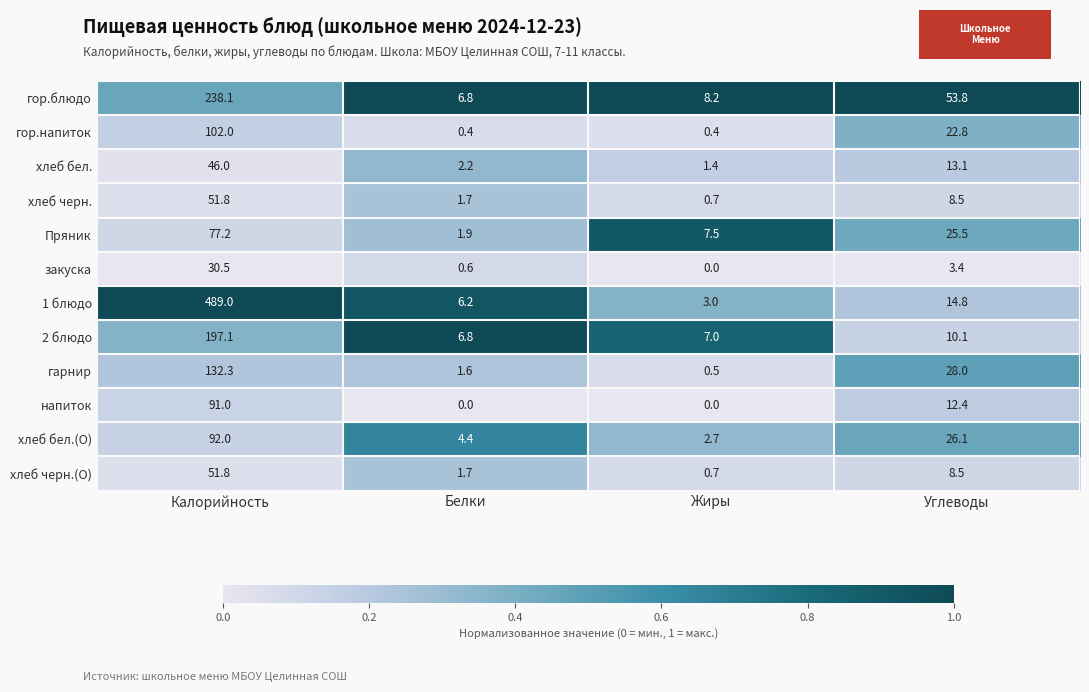

Which series has the largest total across all categories?

1 блюдо